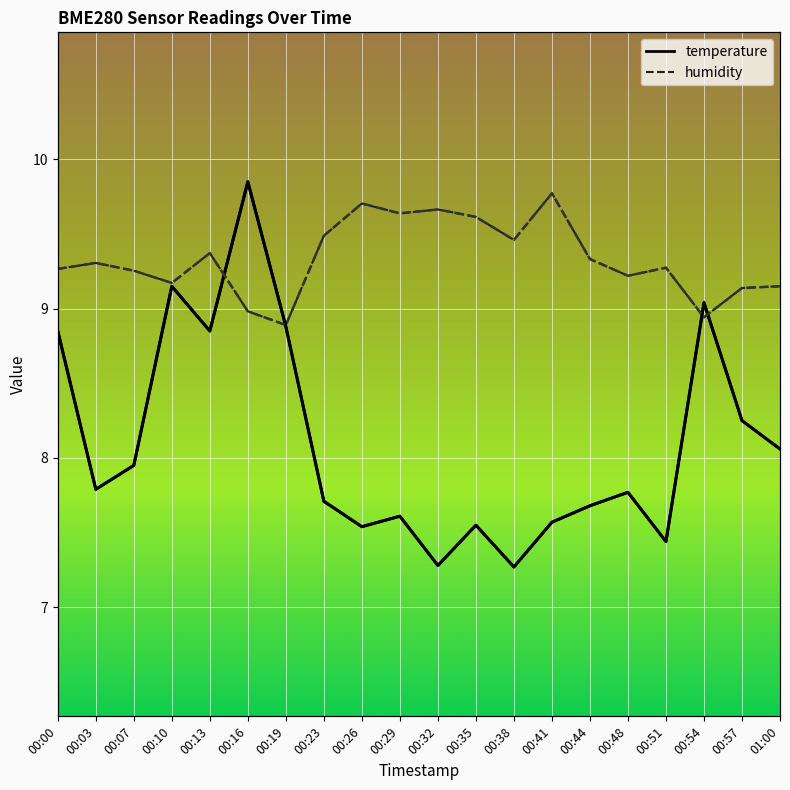

Rank the series by their average value, from lowest to highest.

temperature, humidity